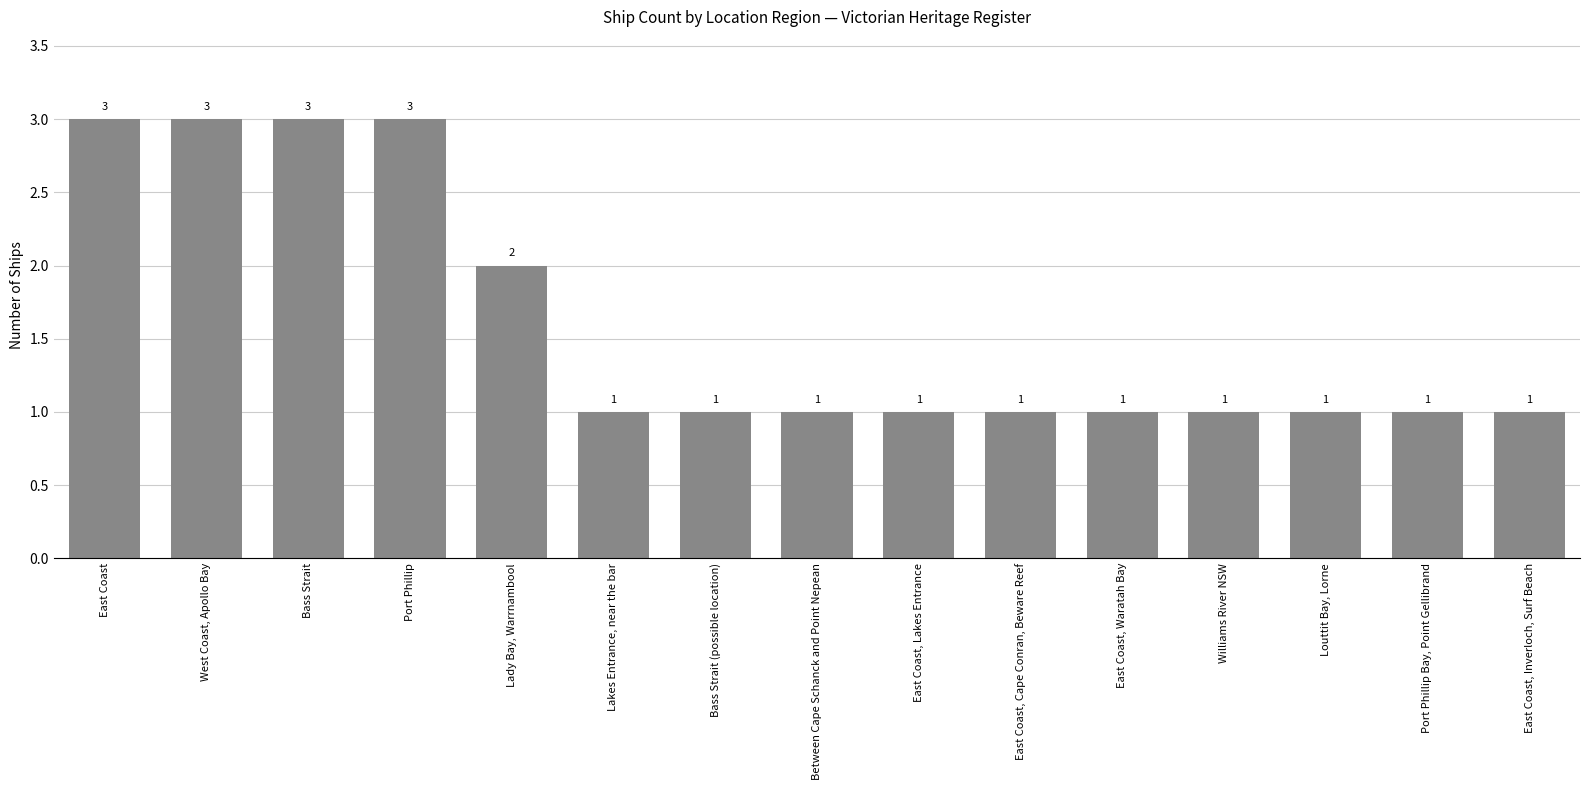

What is the sum of all values?

24